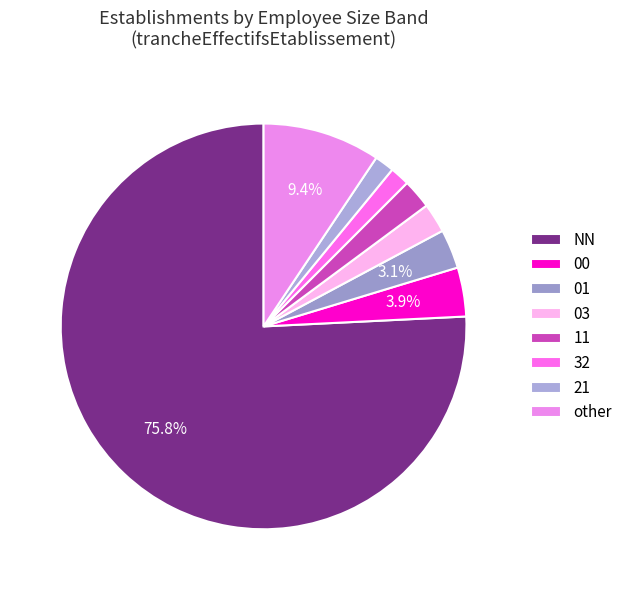

What percentage is the 21 slice, to the nearest percent?

2%